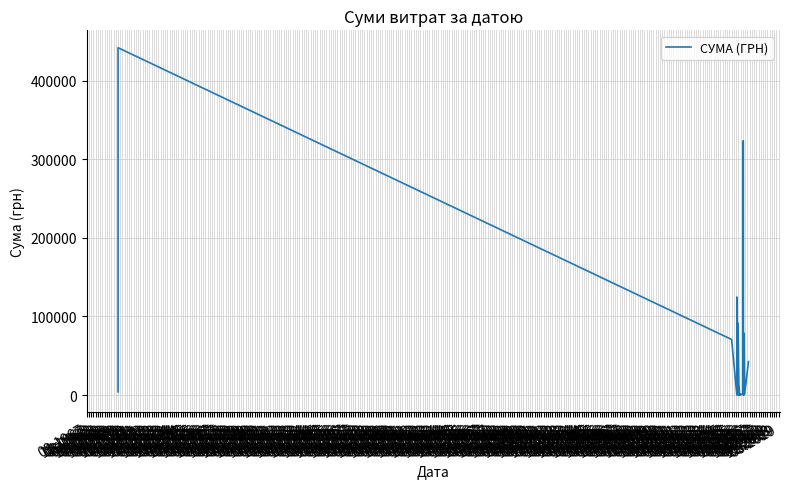

True or false: the data shows 270473.7 at 01.1970.

False